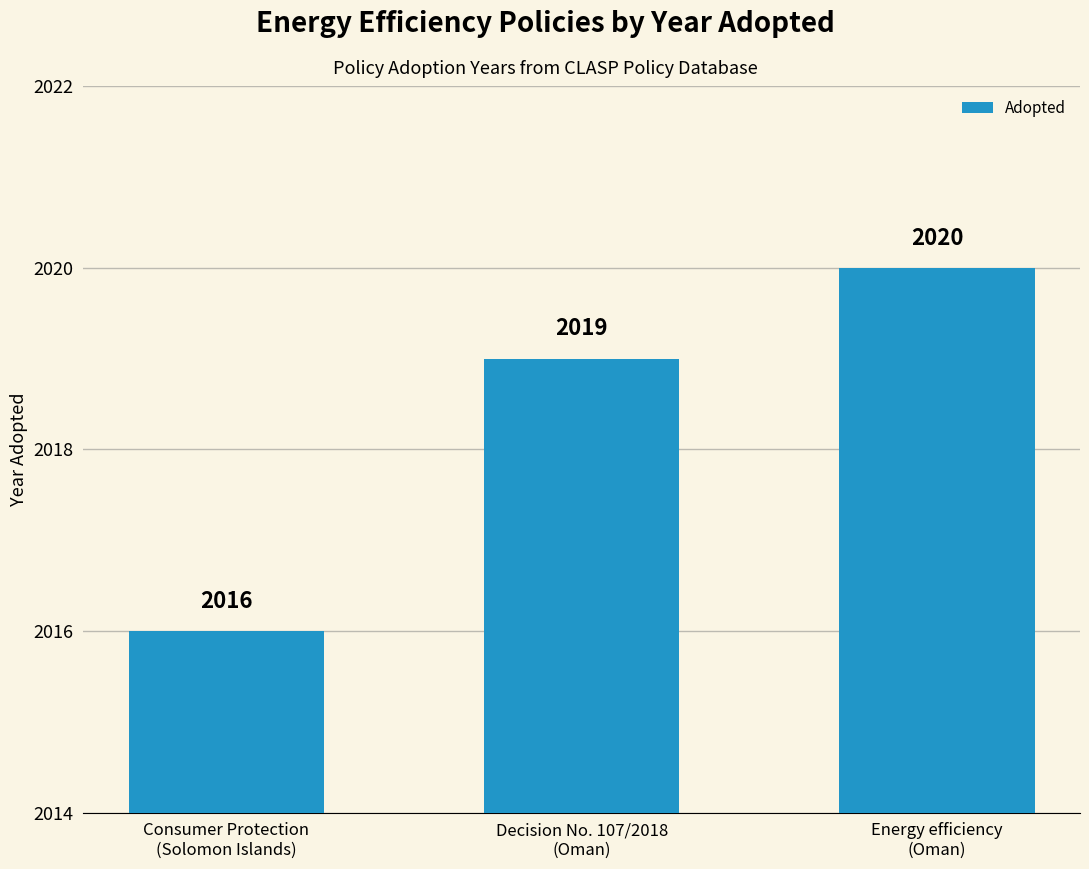

Count the number of categories in the chart.

3